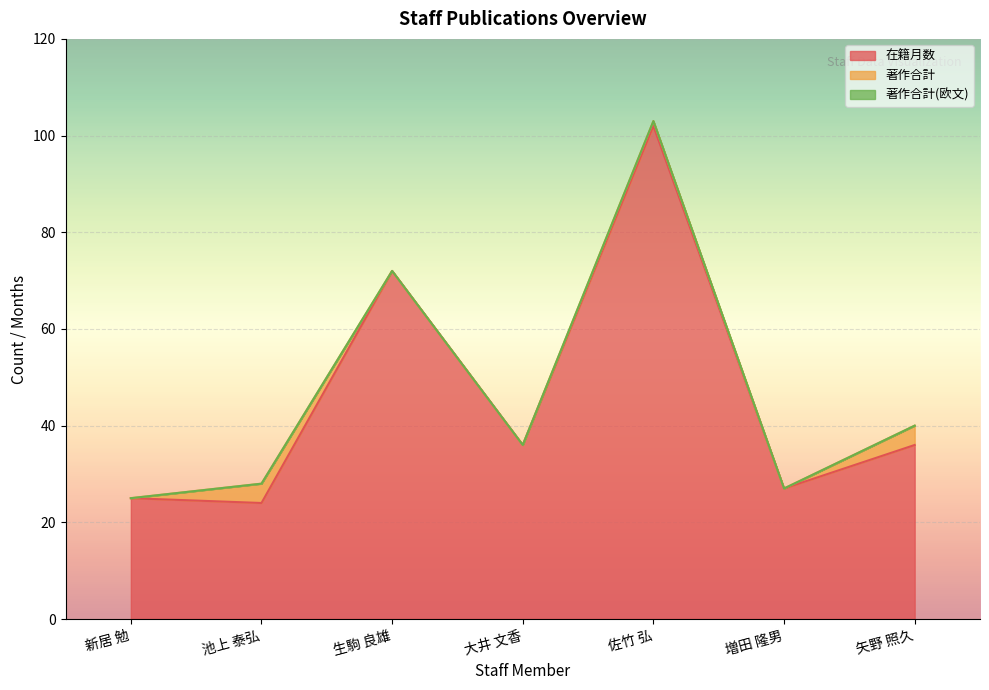

The value of 在籍月数 at 新居 勉 is 45. True or false?

False